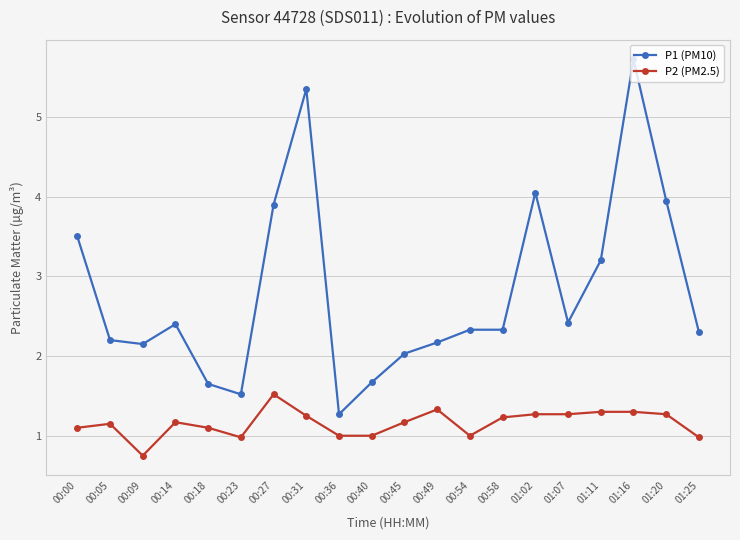

Which series has the largest range (max minus min)?

P1 (PM10)